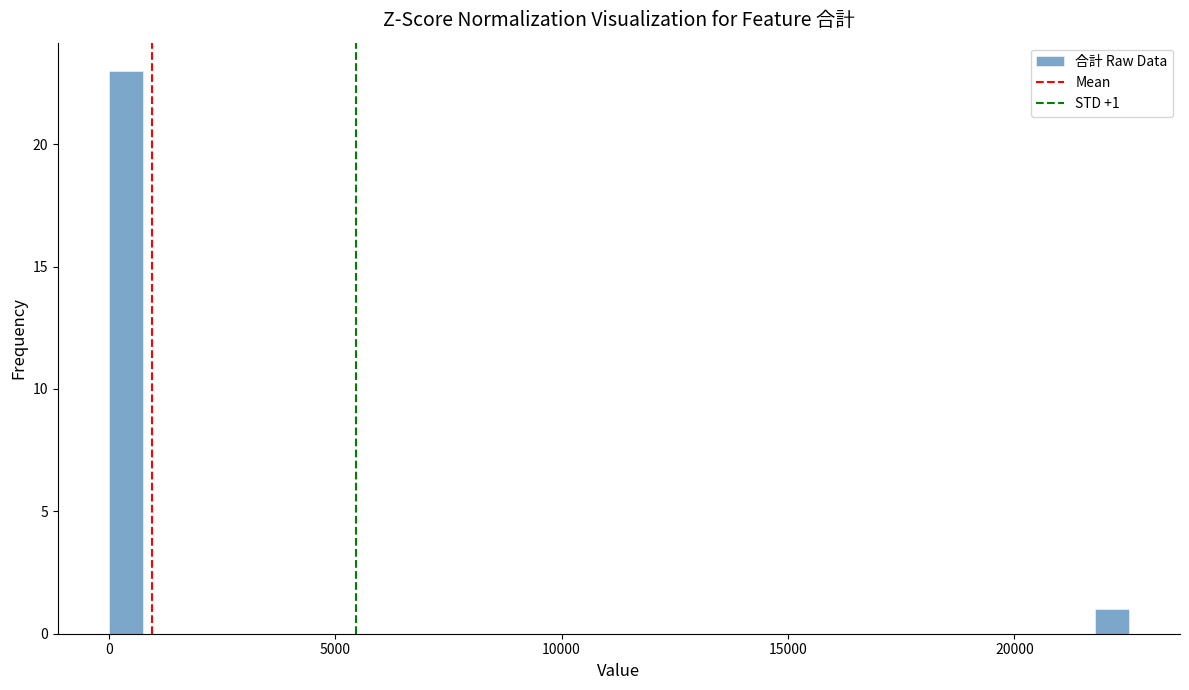

Around what value on the x-axis is the tallest bar? Give the approximate position of its centre, as read against the axis.

500